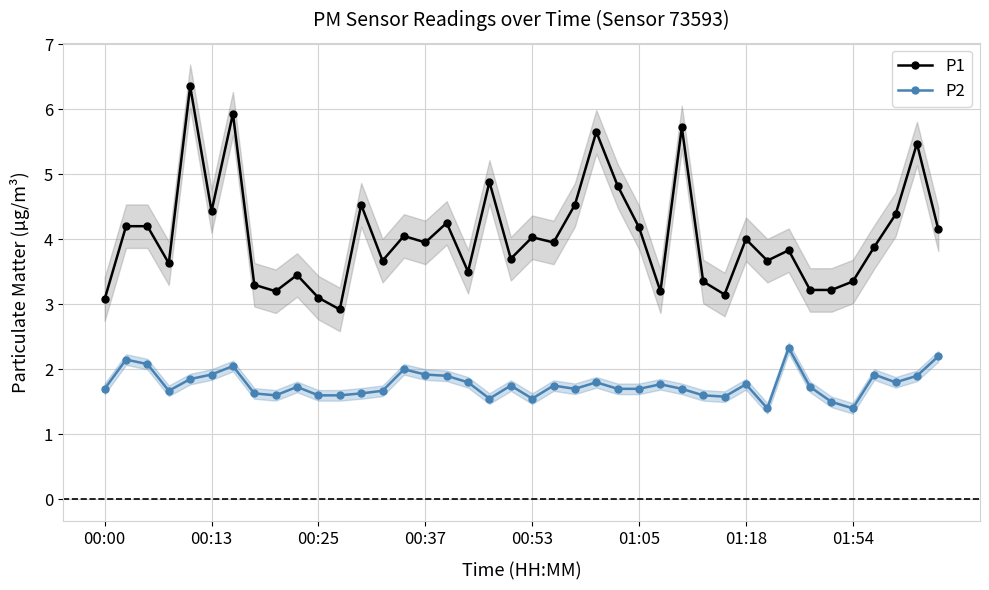

Where does the P1 series first go above 3?

00:00